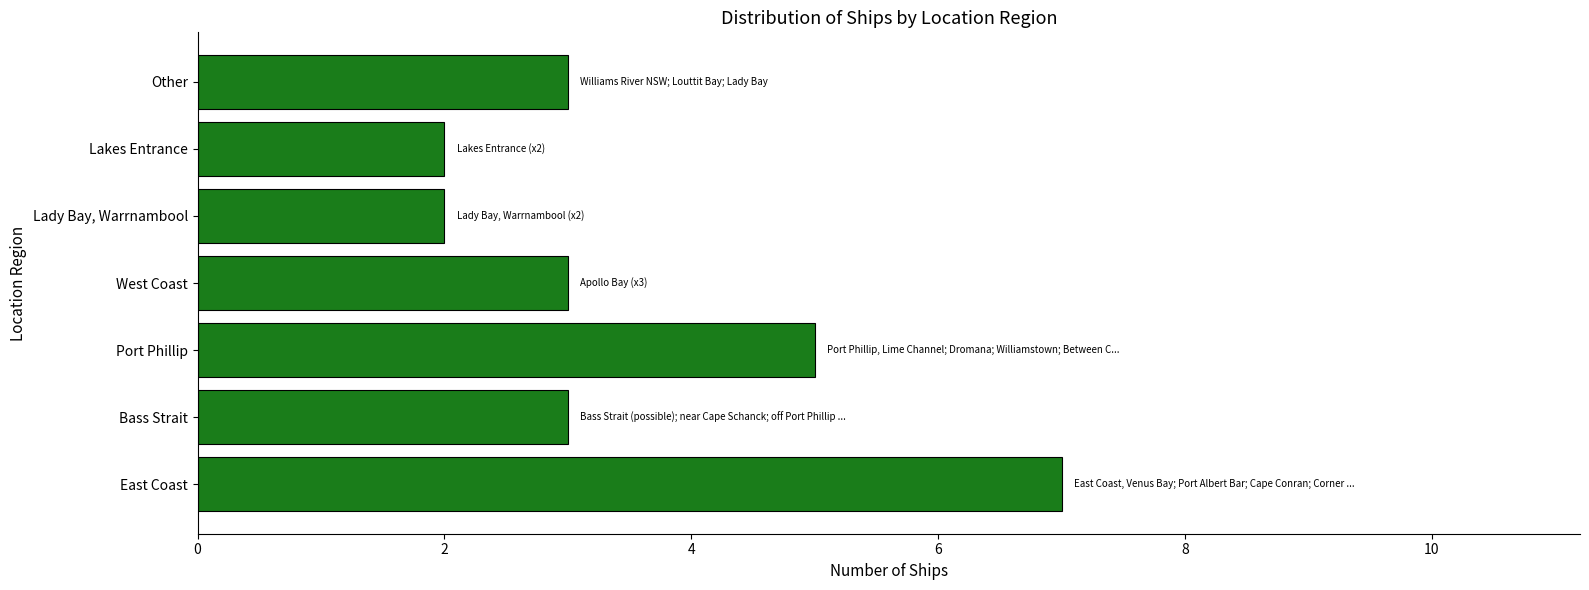

Is it true that the value at East Coast is 11?

False